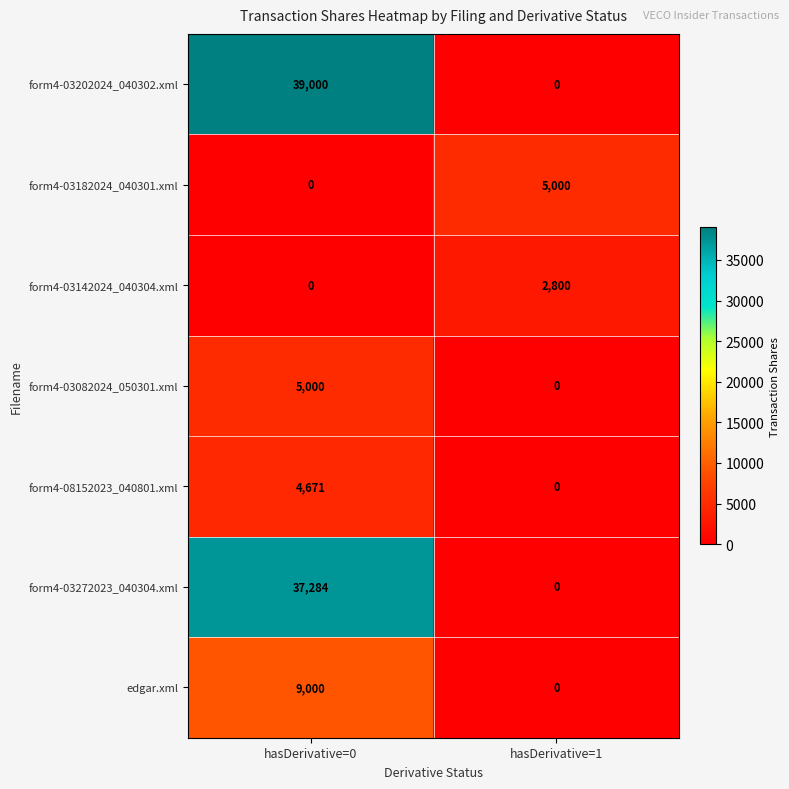

Reading left to right, extract all data points from this chart.

form4-03202024_040302.xml: 39000	0
form4-03182024_040301.xml: 0	5000
form4-03142024_040304.xml: 0	2800
form4-03082024_050301.xml: 5000	0
form4-08152023_040801.xml: 4671	0
form4-03272023_040304.xml: 37284	0
edgar.xml: 9000	0